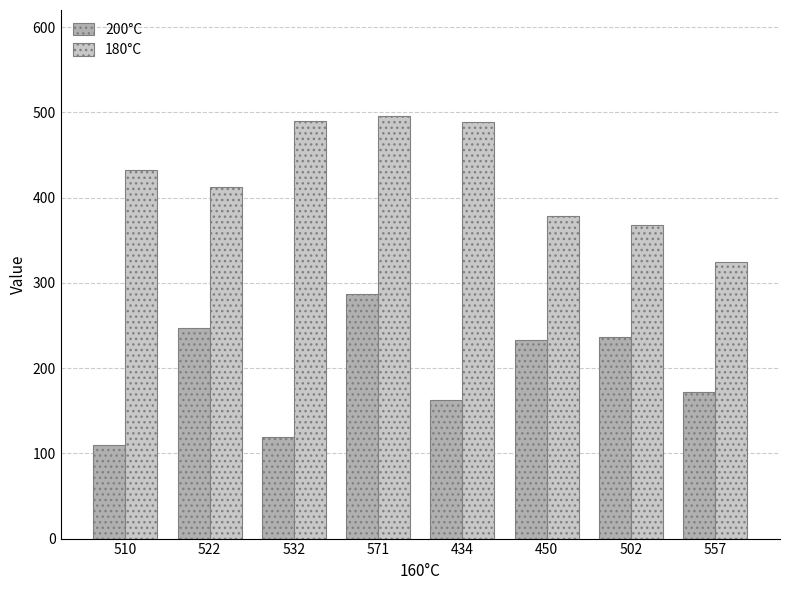

Which category has the highest value in the 200°C series?

571